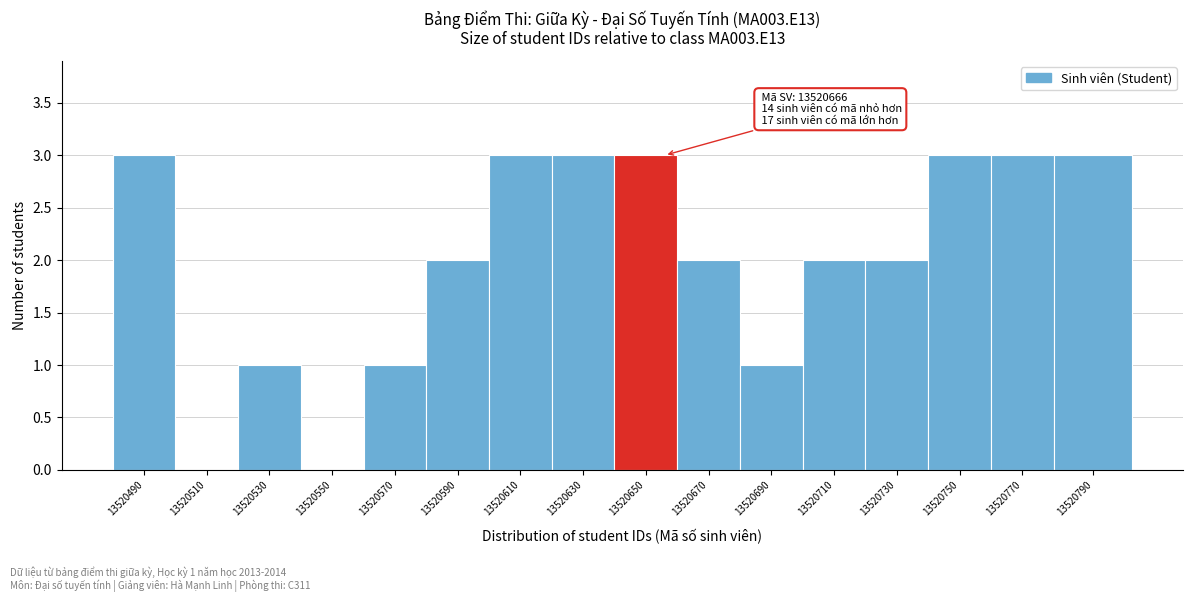

Reading right to left, transcribe all the data shown in this chart.

13520790=3	13520770=3	13520750=3	13520730=2	13520710=2	13520690=1	13520670=2	13520650=3	13520630=3	13520610=3	13520590=2	13520570=1	13520550=0	13520530=1	13520510=0	13520490=3